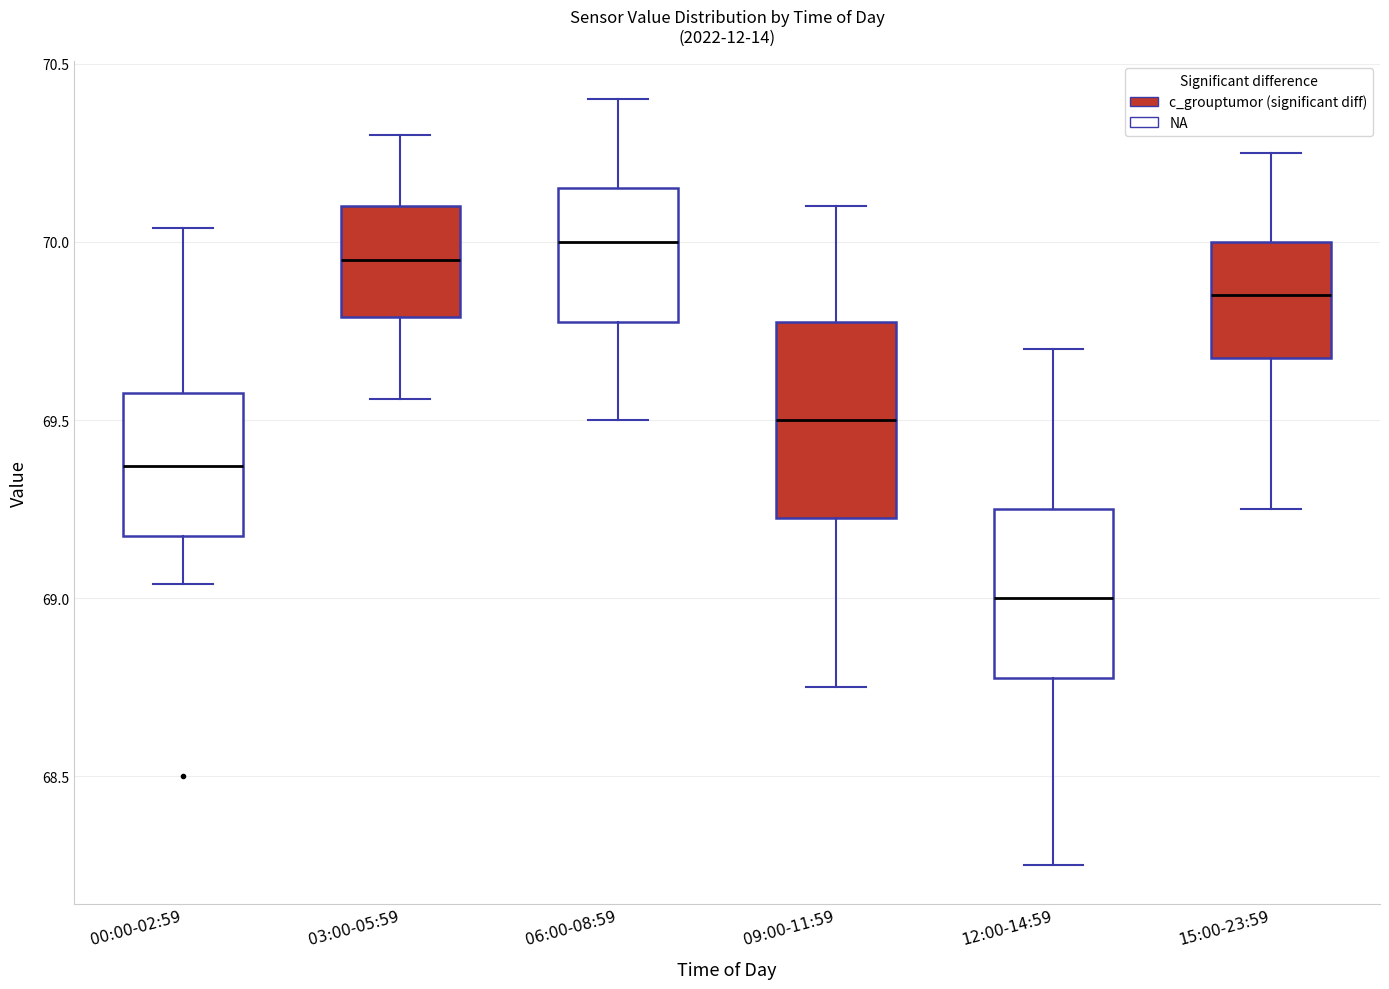

Reading left to right, transcribe this box plot: for each box, give where its median line is, the range the box spans, and where its two whiskers end, as read against the y-axis. The values are not printed on the chart, so give them approximately, as read against the axis.

00:00-02:59: median 69.35, box 69.20 to 69.60, whiskers 69.05 to 70.05
03:00-05:59: median 69.95, box 69.80 to 70.10, whiskers 69.55 to 70.30
06:00-08:59: median 70.00, box 69.80 to 70.15, whiskers 69.50 to 70.40
09:00-11:59: median 69.50, box 69.25 to 69.80, whiskers 68.75 to 70.10
12:00-14:59: median 69.00, box 68.80 to 69.25, whiskers 68.25 to 69.70
15:00-23:59: median 69.85, box 69.70 to 70.00, whiskers 69.25 to 70.25